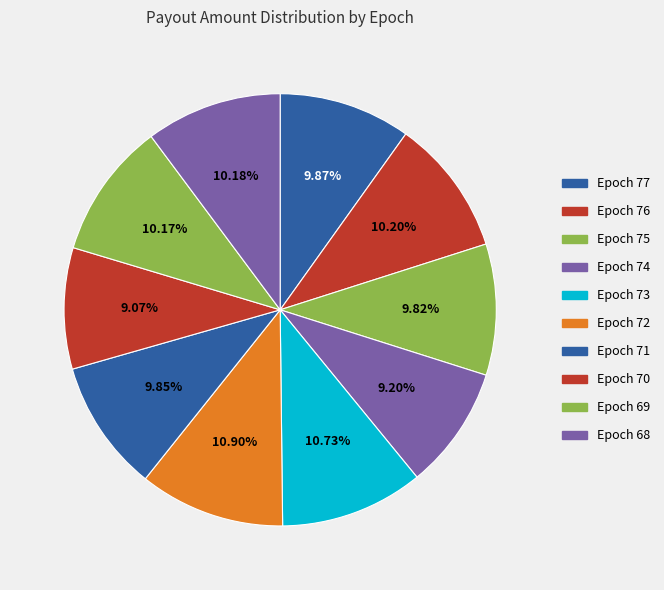

To the nearest percent, what is the combined percentage of Epoch 73 and Epoch 71?

21%